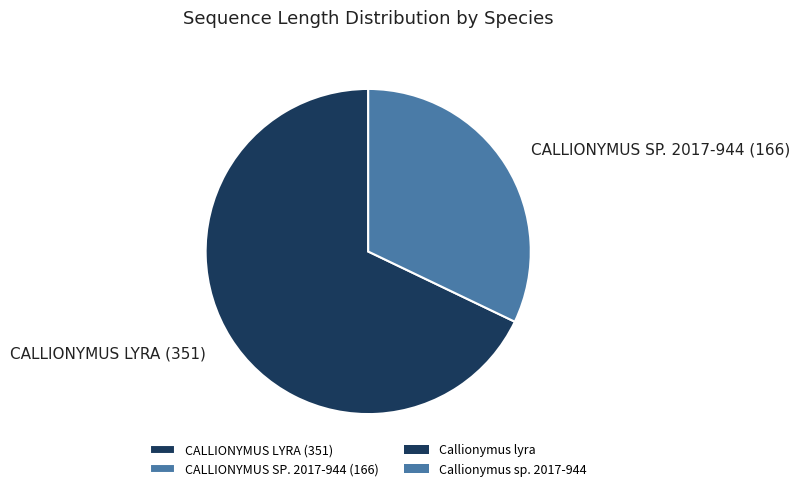

Do CALLIONYMUS LYRA (351) and CALLIONYMUS SP. 2017-944 (166) together represent more than half of the pie?

Yes